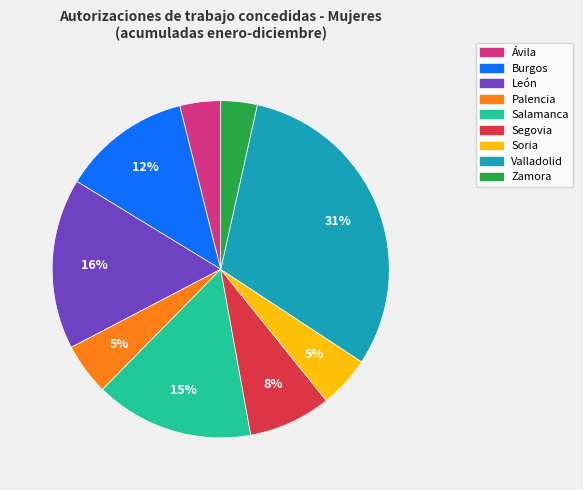

Between Zamora and Segovia, which is larger?

Segovia